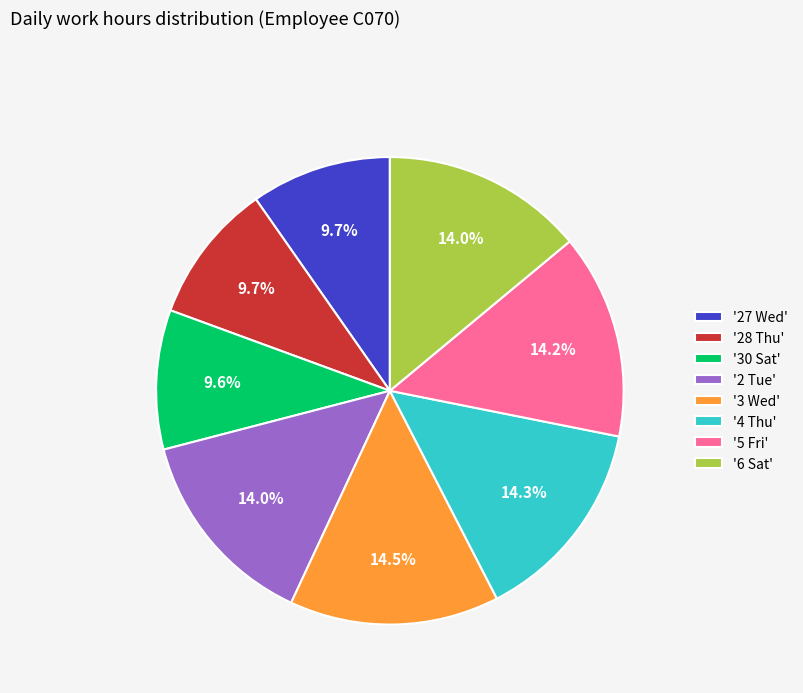

What is the ratio of the value at '2 Tue' to the value at '27 Wed'?

1.4